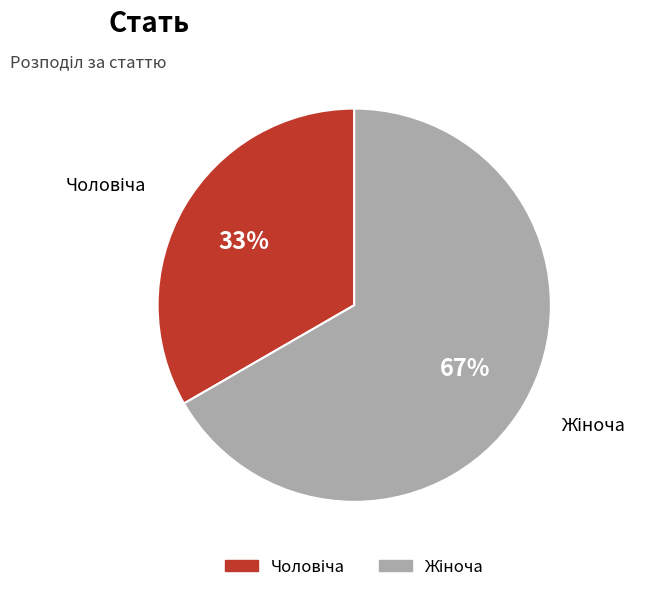

To the nearest percent, what is the average slice percentage?

50%